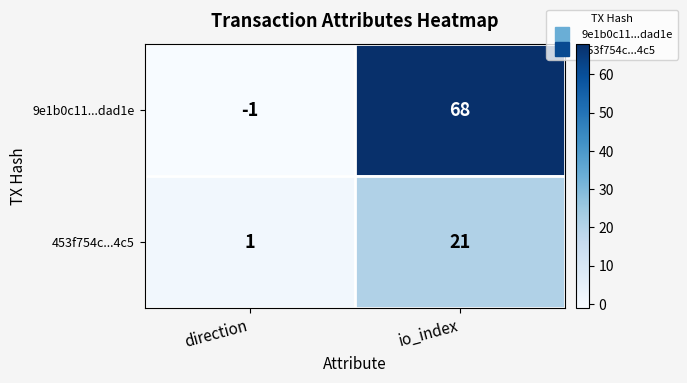

What is the difference between the 9e1b0c11...dad1e values at direction and io_index?

69